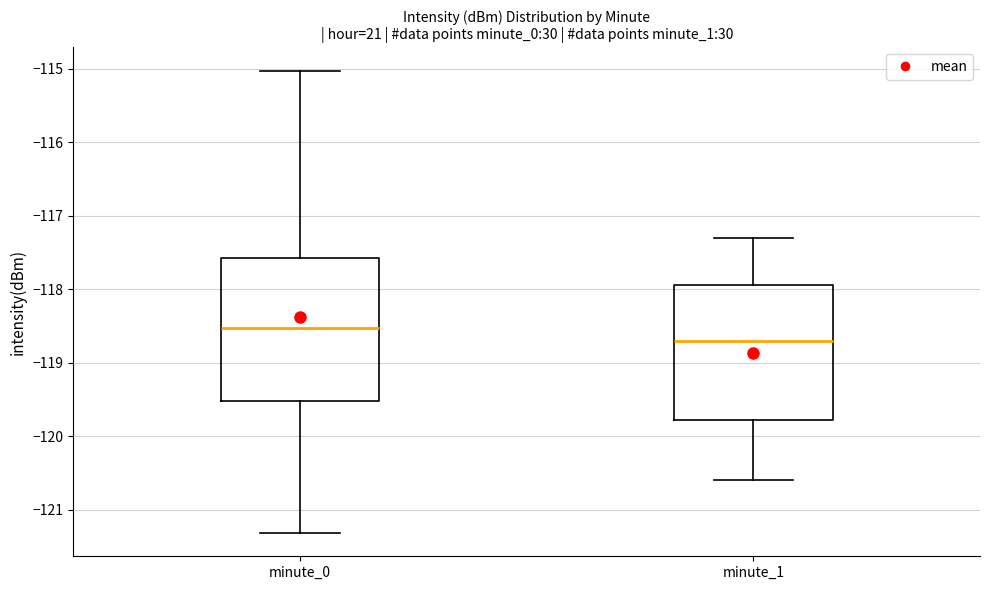

Which box has the lowest median line?

minute_1